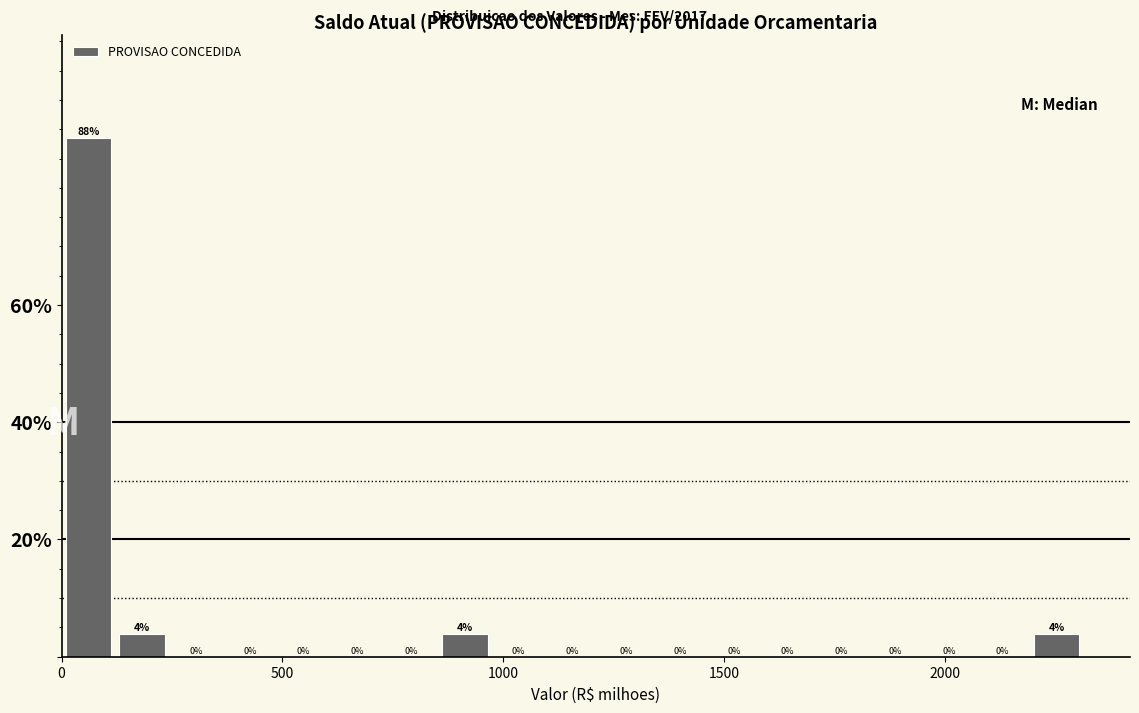

Read against the x-axis, roughly where is the centre of the tallest bar?

50